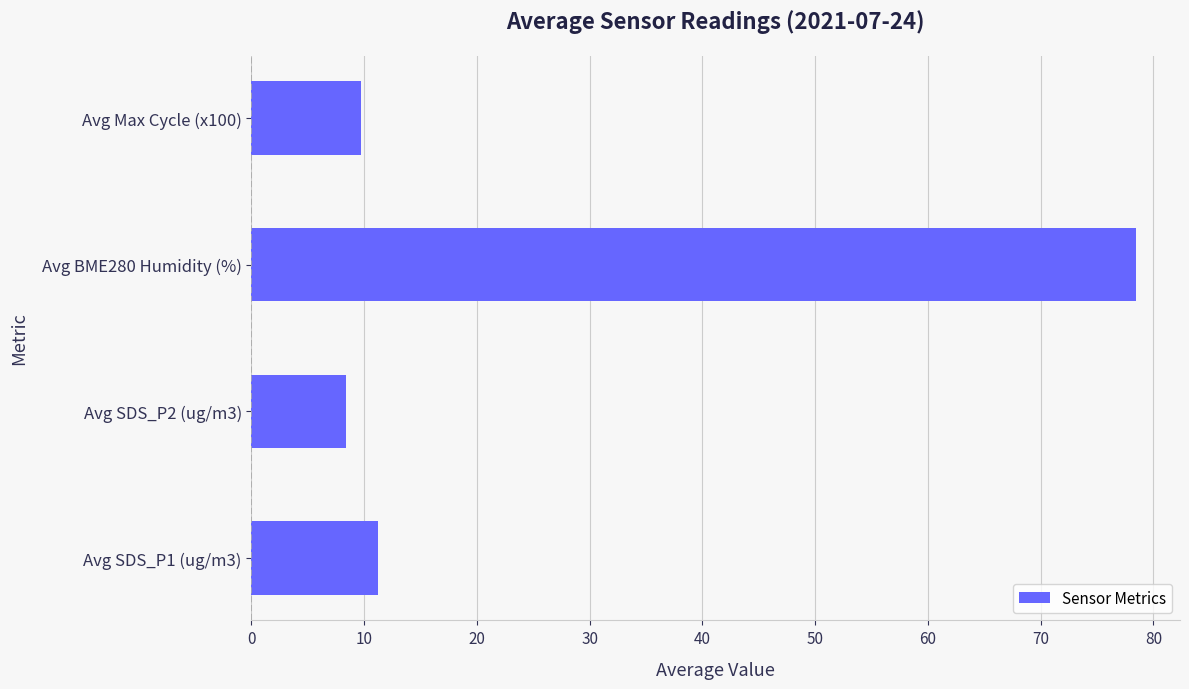

What is the minimum value shown in the chart?

8.4